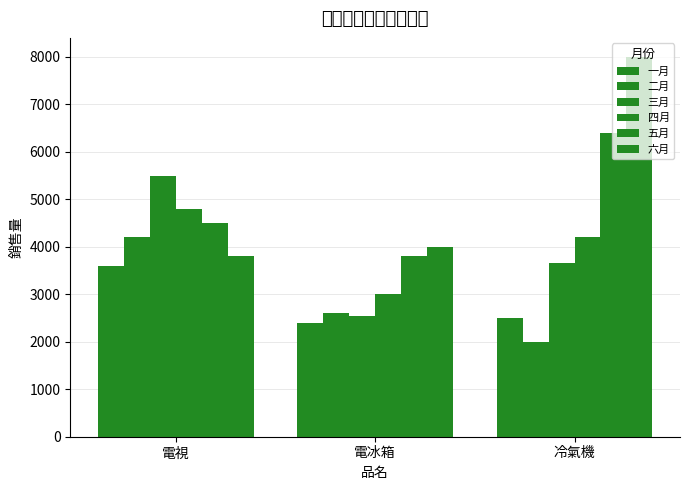

Where is 三月 nearest to the value 4025?

冷氣機